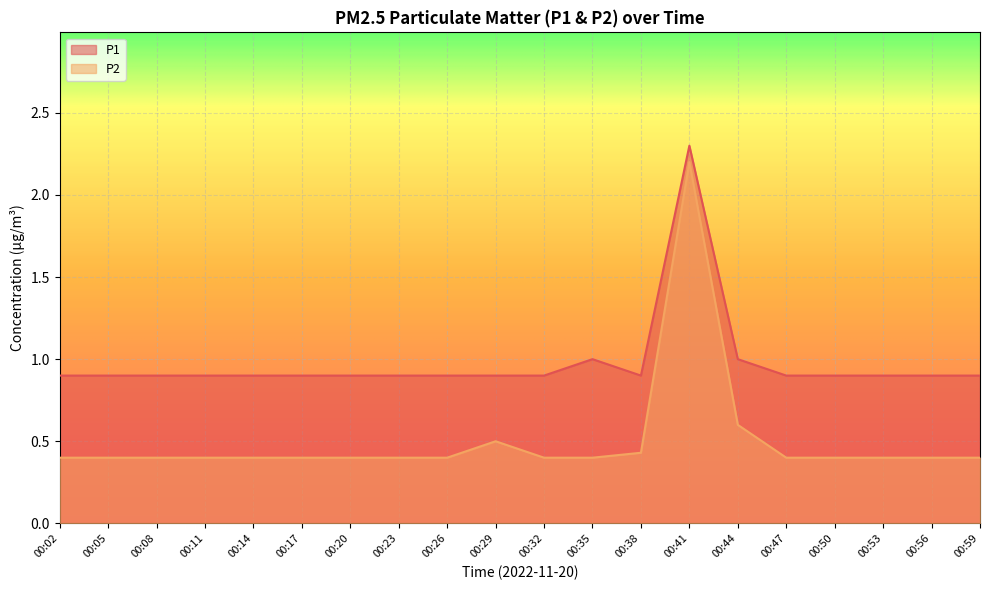

What is the value of the P1 point at the 8th from the left?

0.9